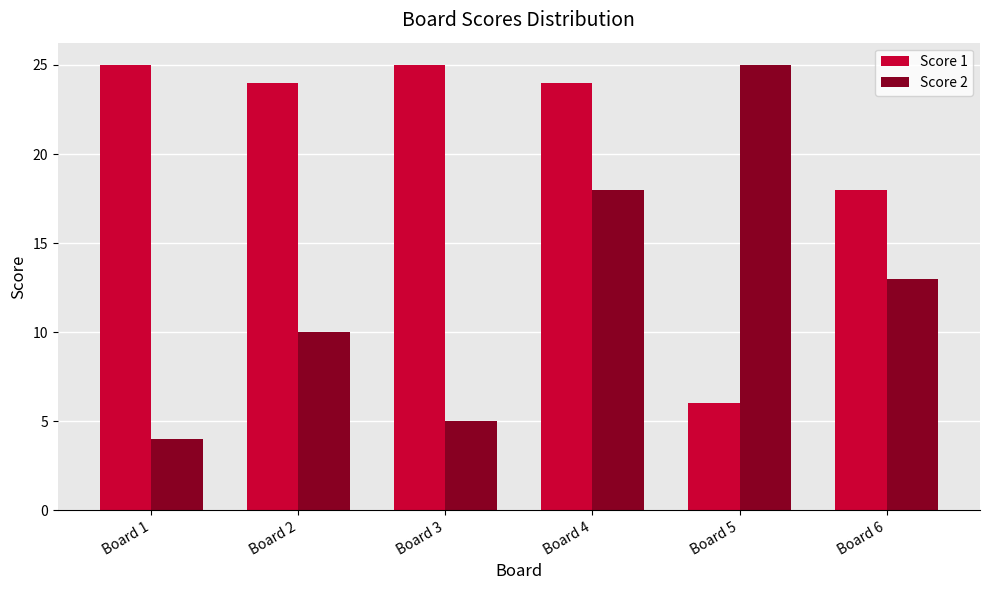

What is the minimum value shown in the chart?

4